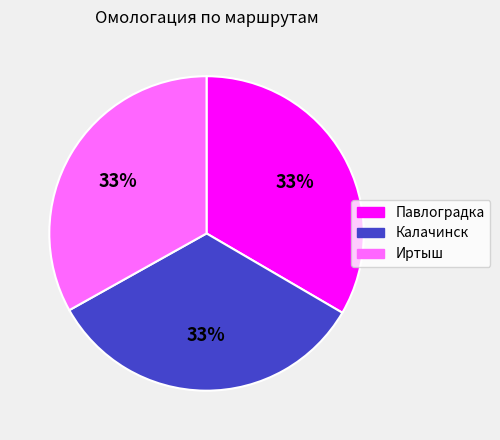

True or false: Калачинск accounts for 22% of the total.

False